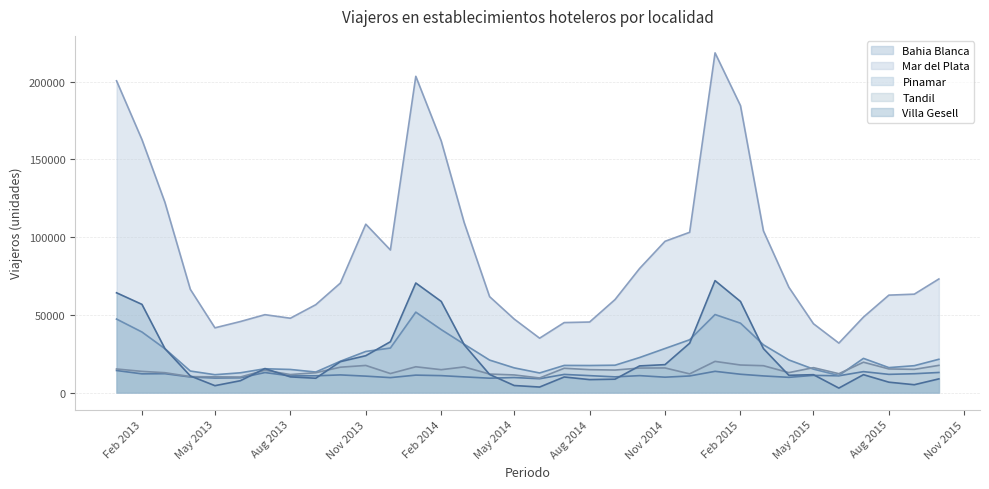

What is the total value across all series at 2014-03?

197854